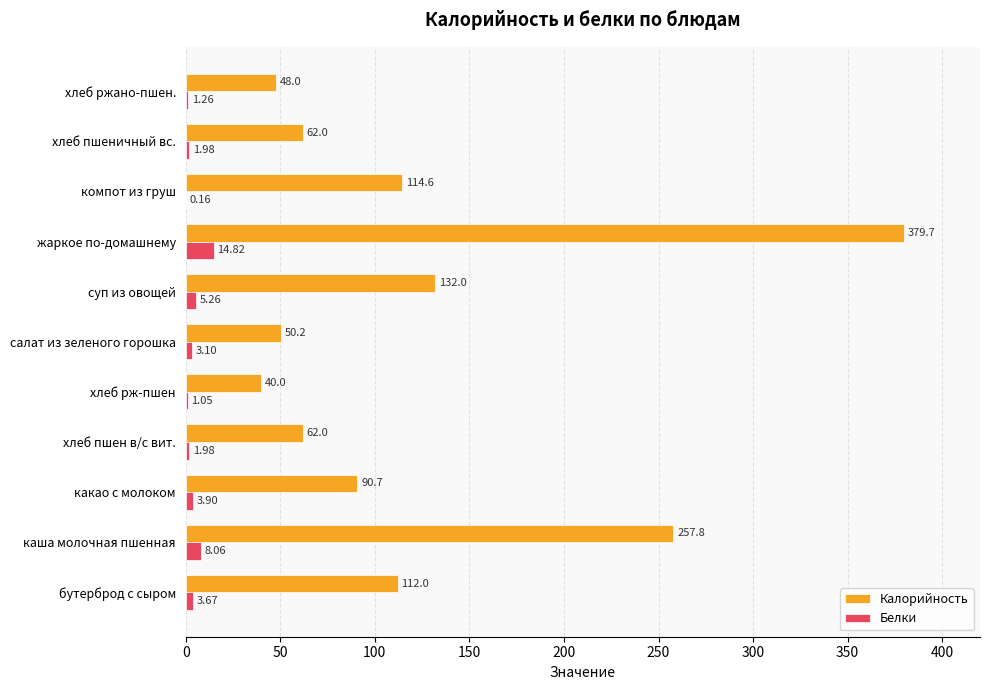

At which label is Калорийность closest to 209?

каша молочная пшенная